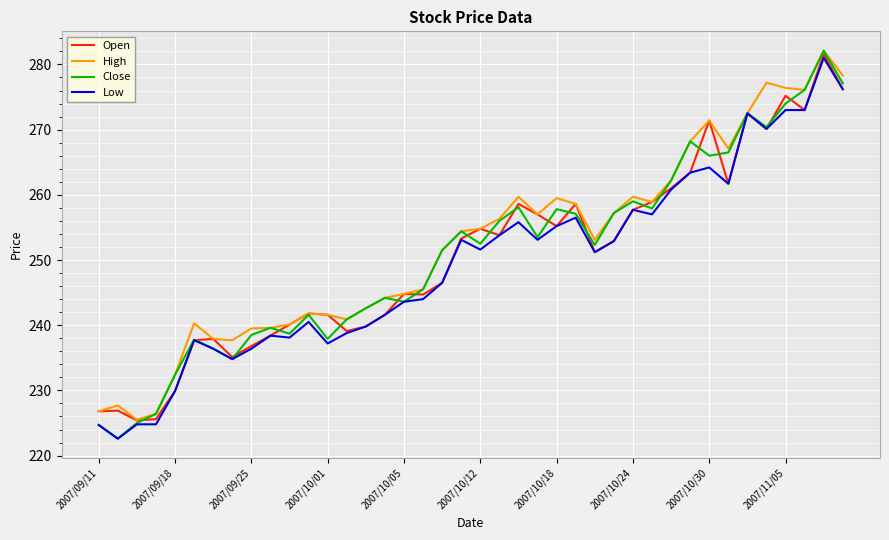

What is the minimum value shown in the chart?

222.6